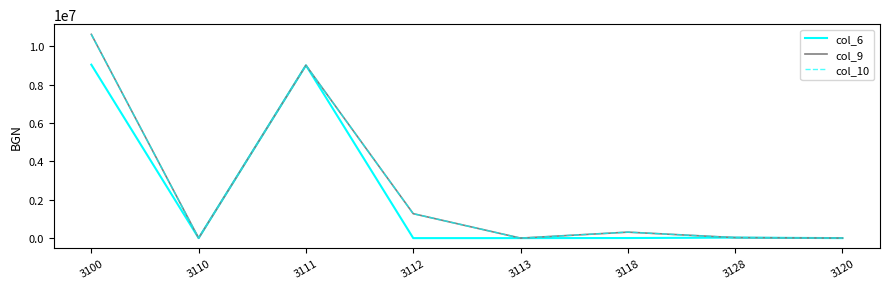

Is this an area chart (filled region under the line)?

No